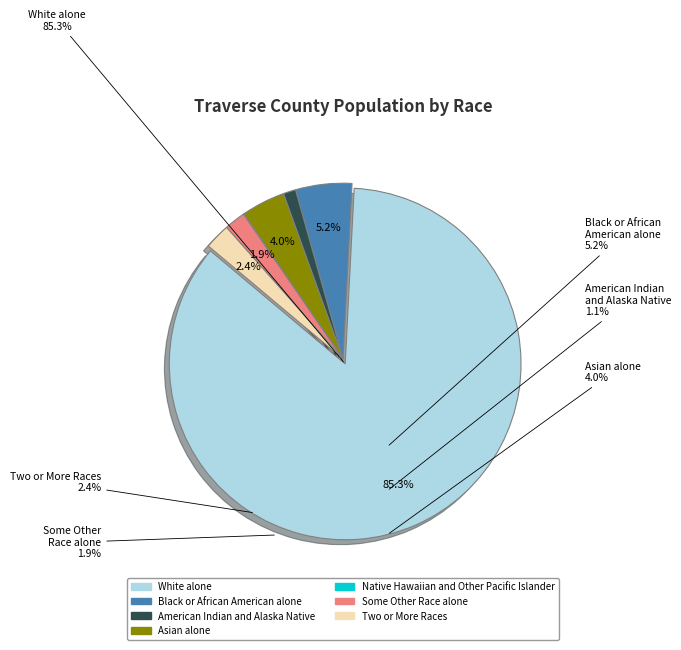

What is the largest slice in the pie chart?

White alone